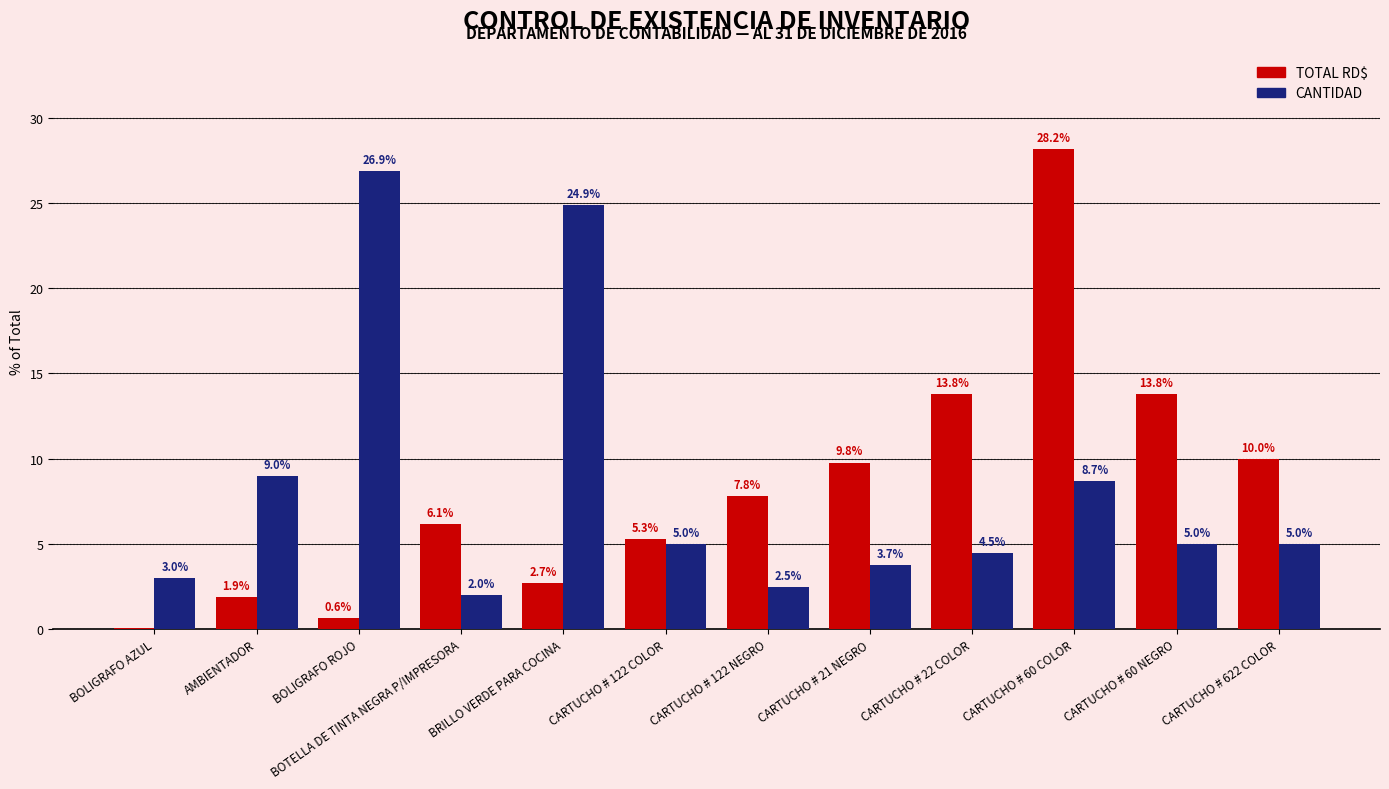

How many values in the CANTIDAD series exceed 4?

8